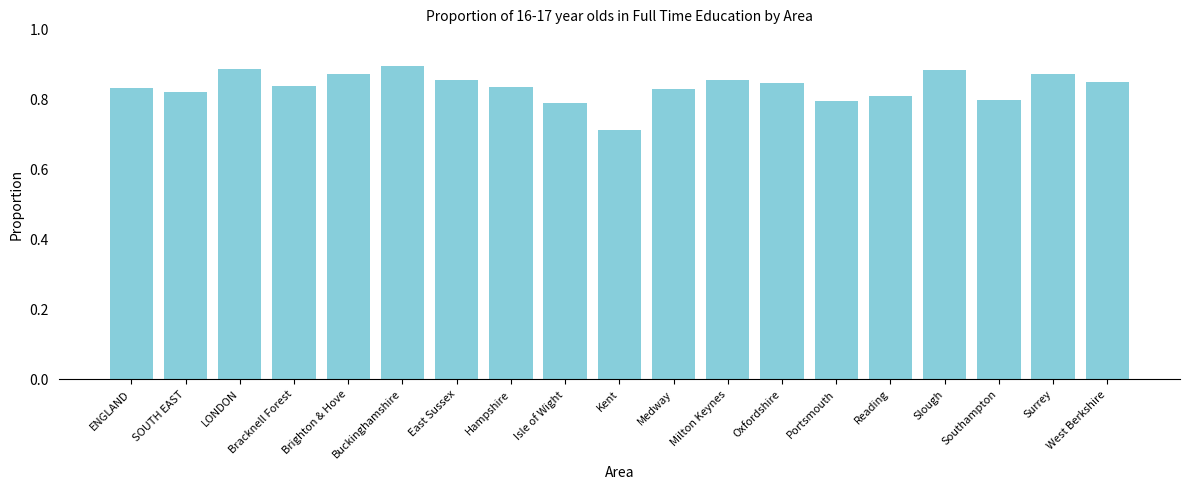

At which label is the value closest to 0?

Kent